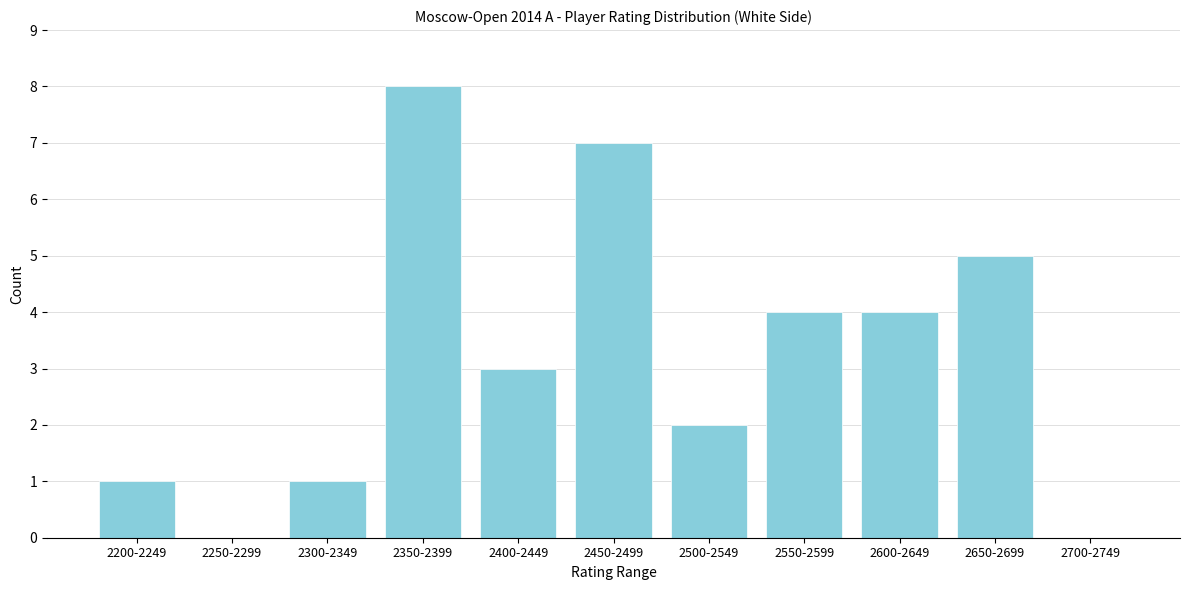

Reading left to right, transcribe all the data shown in this chart.

2200-2249=1	2250-2299=0	2300-2349=1	2350-2399=8	2400-2449=3	2450-2499=7	2500-2549=2	2550-2599=4	2600-2649=4	2650-2699=5	2700-2749=0